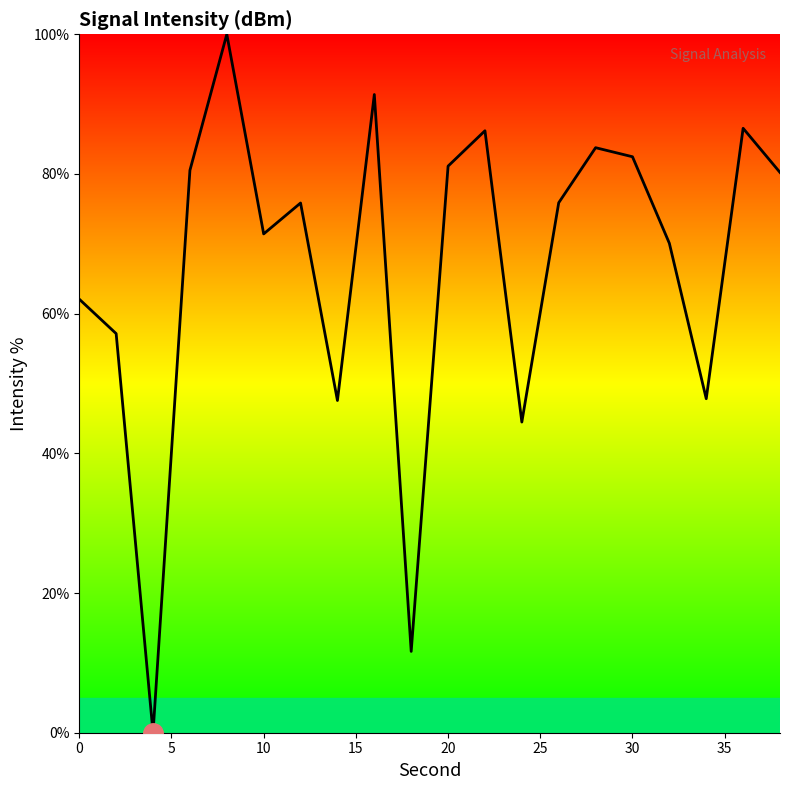

What is the maximum value shown in the chart?

100.0